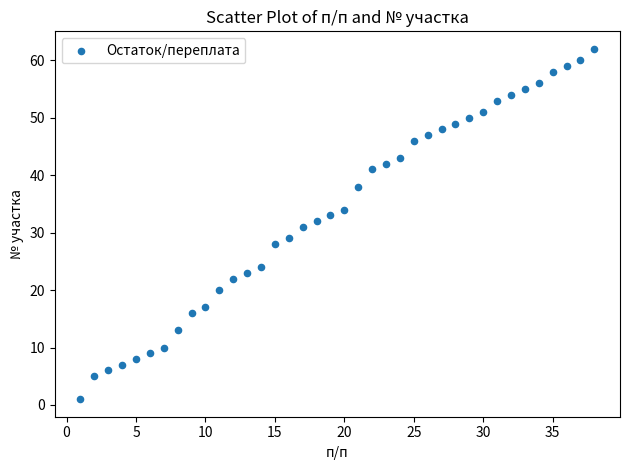

What is the range of X values (max minus min)?

37